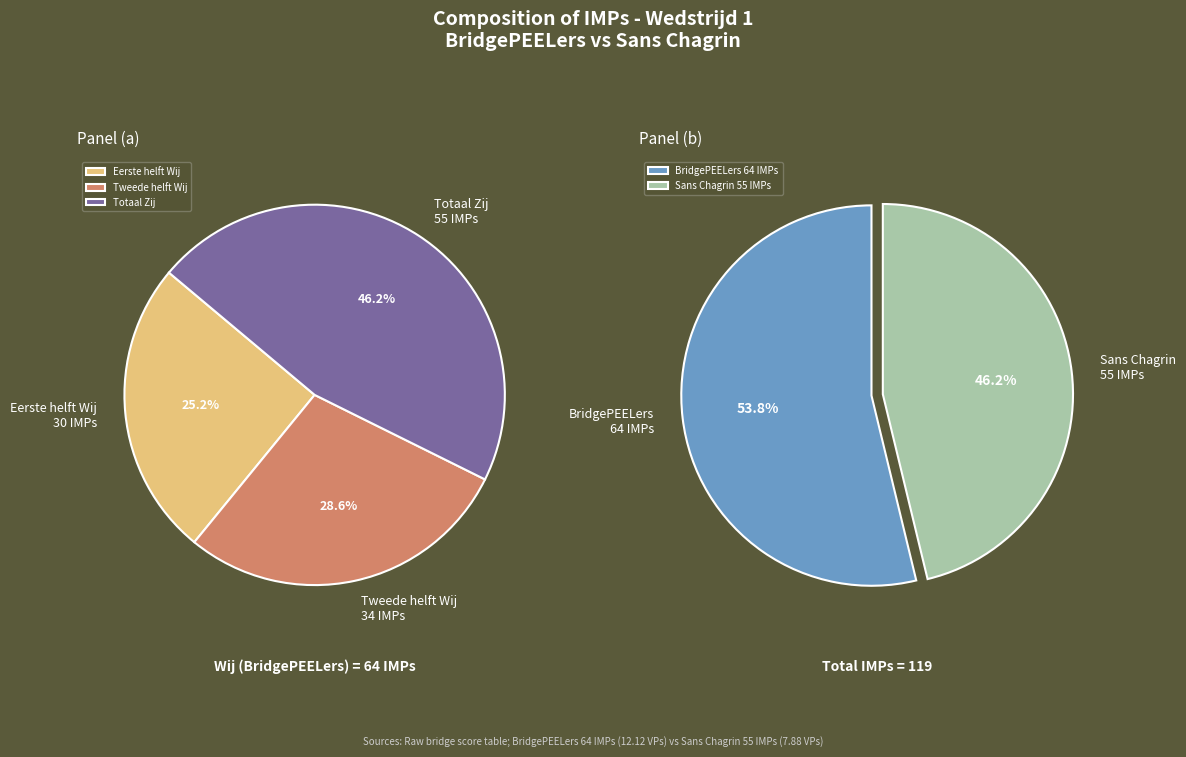

What is the change in value from Tweede helft (Wij) to Totaal (Zij)?

+21